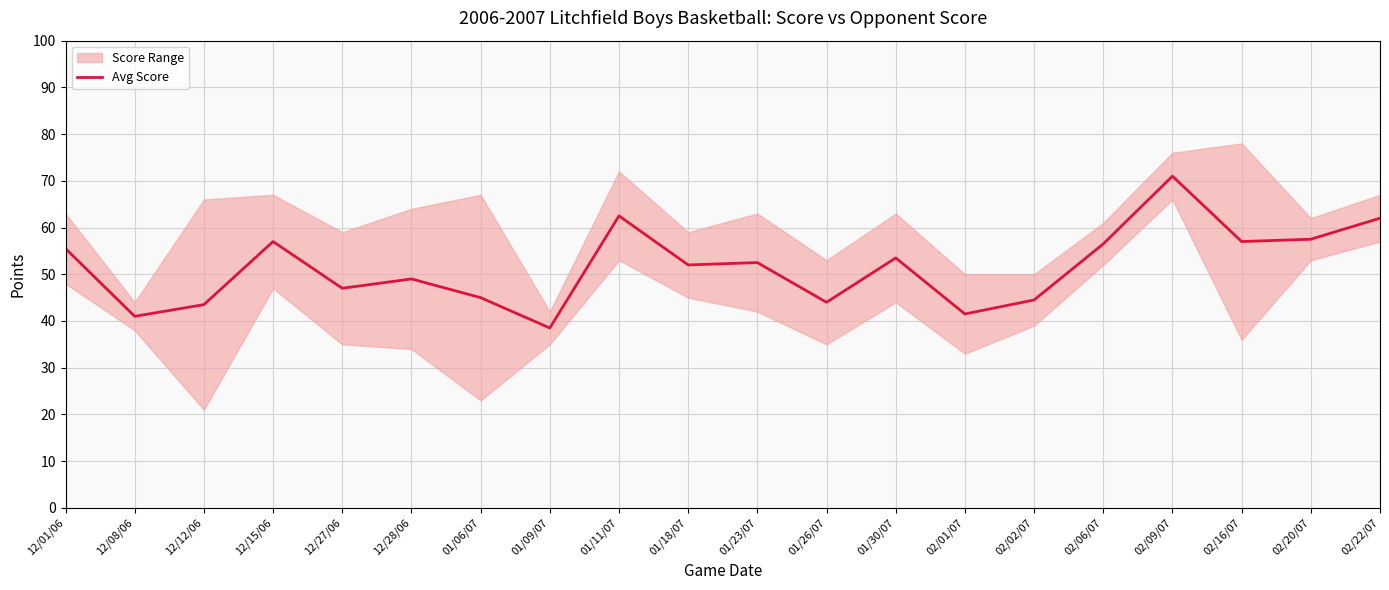

How many interior local peaks (higher than both neighbors) does the data have?

6